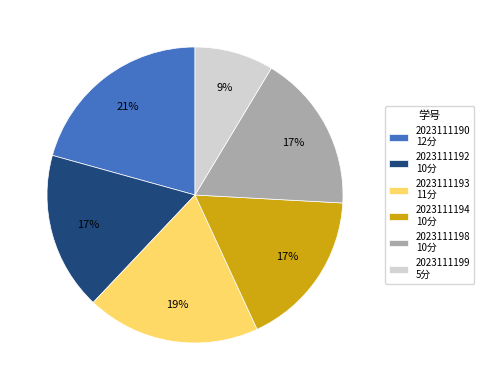

Which has a higher value, 2023111192 or 2023111199?

2023111192